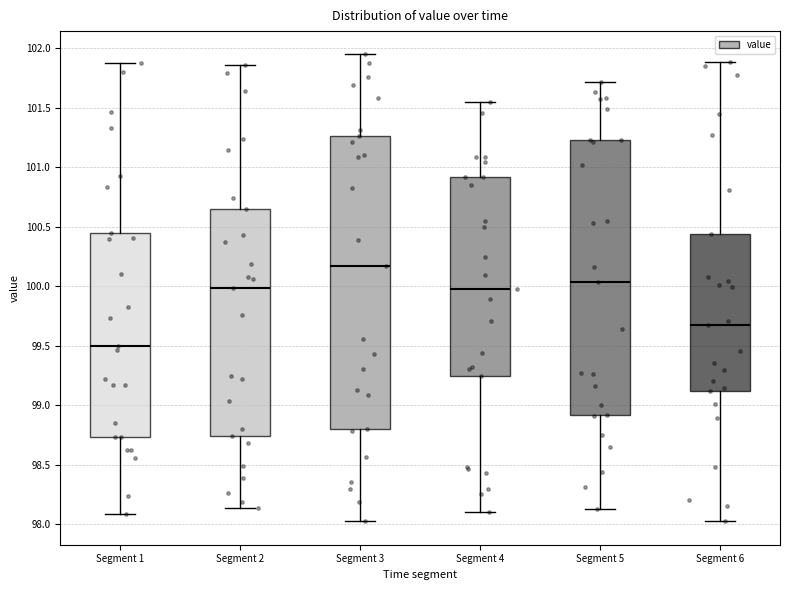

Reading left to right, transcribe this box plot: for each box, give where its median line is, the range the box spans, and where its two whiskers end, as read against the y-axis. The values are not printed on the chart, so give them approximately, as read against the axis.

Segment 1: median 99.50, box 98.75 to 100.45, whiskers 98.10 to 101.90
Segment 2: median 100.00, box 98.75 to 100.65, whiskers 98.15 to 101.85
Segment 3: median 100.15, box 98.80 to 101.25, whiskers 98.00 to 101.95
Segment 4: median 100.00, box 99.25 to 100.90, whiskers 98.10 to 101.55
Segment 5: median 100.05, box 98.90 to 101.25, whiskers 98.15 to 101.70
Segment 6: median 99.65, box 99.10 to 100.45, whiskers 98.05 to 101.90